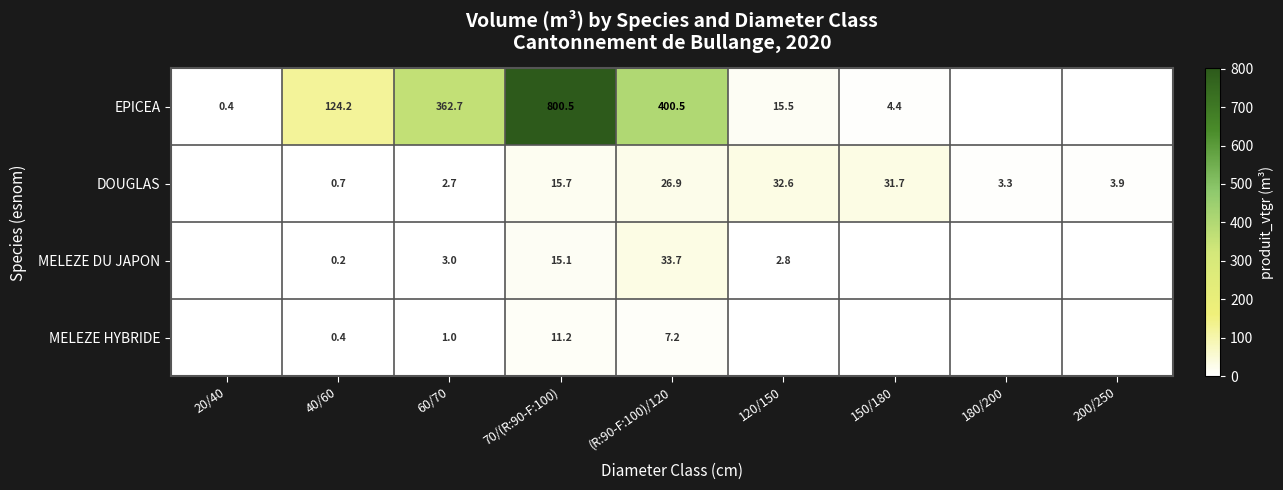

Is the value of EPICEA at 120/150 greater than the value of DOUGLAS at 60/70?

Yes